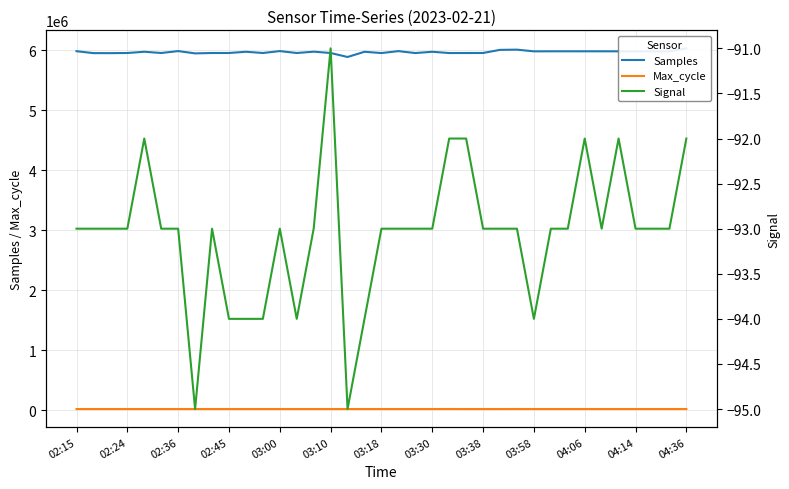

What is the total value across all series at 20?

5975193